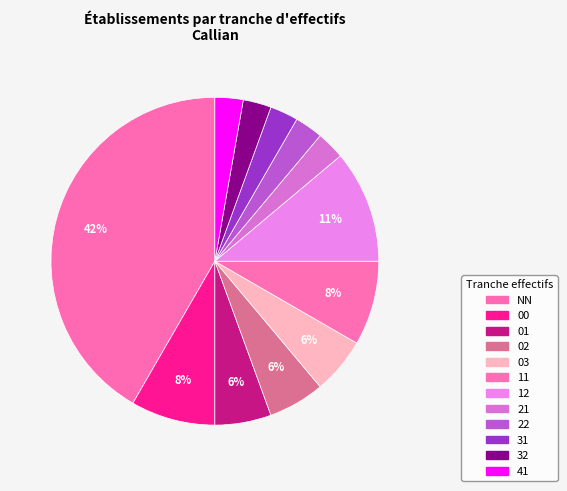

Count the number of slices in the pie.

12